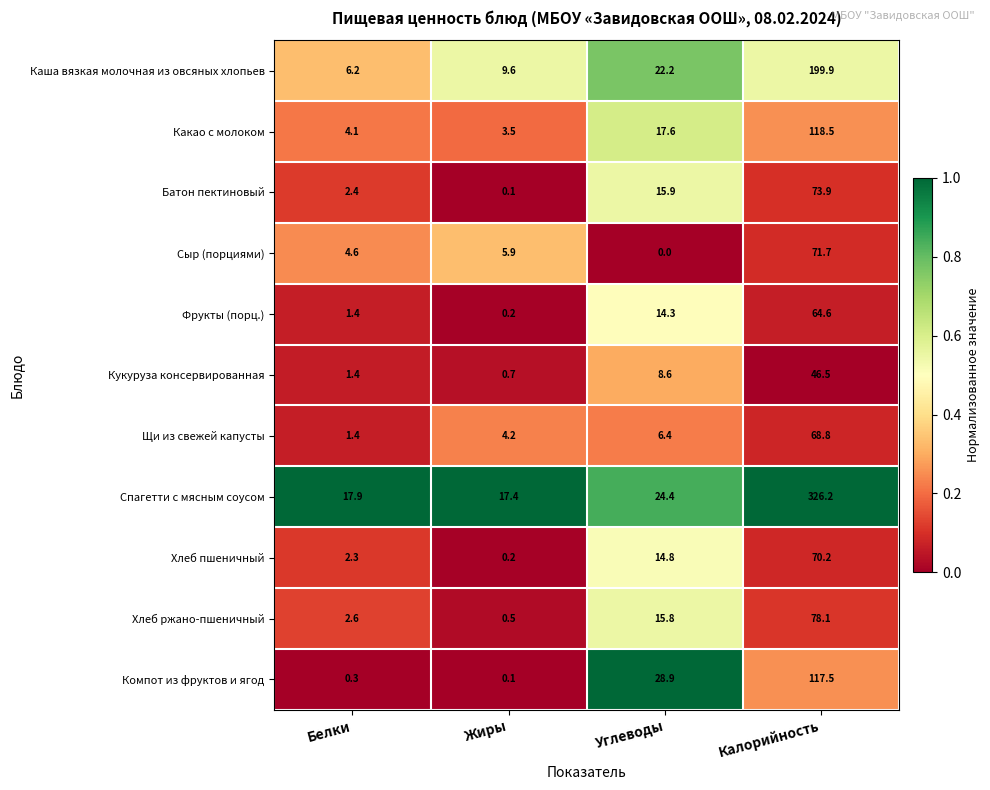

Read the Сыр (порциями) value at Калорийность.

71.7